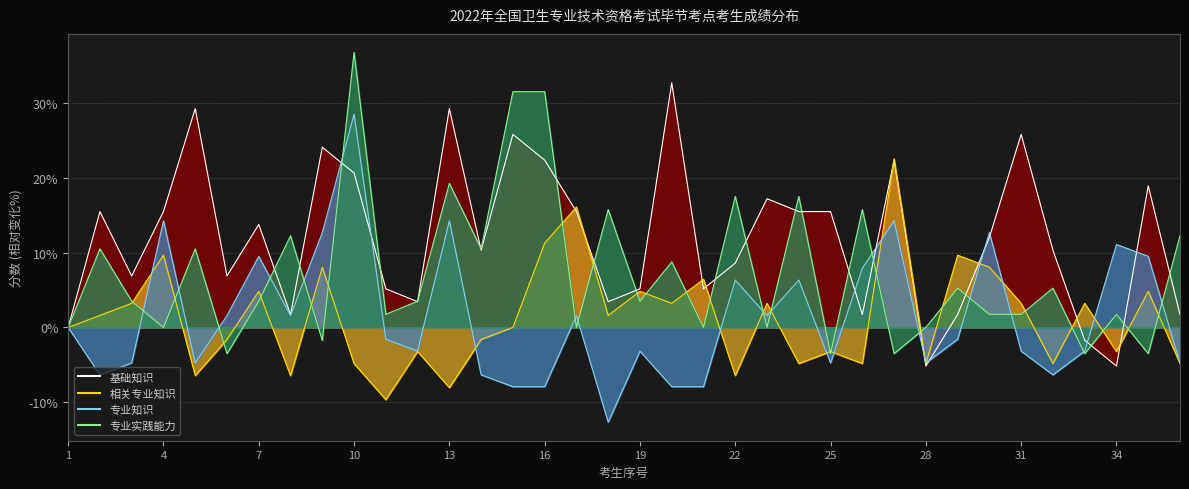

The 专业知识 series shows 1.6 at 23. True or false?

True